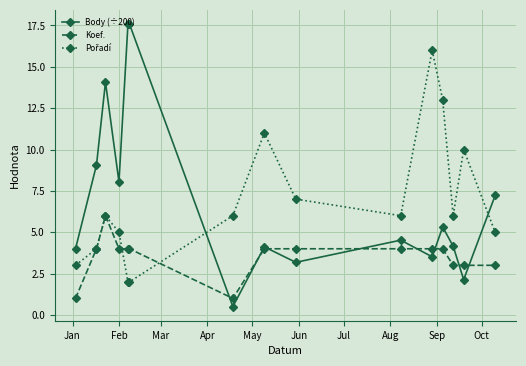

Which series has the widest spread of values?

Body (÷200)